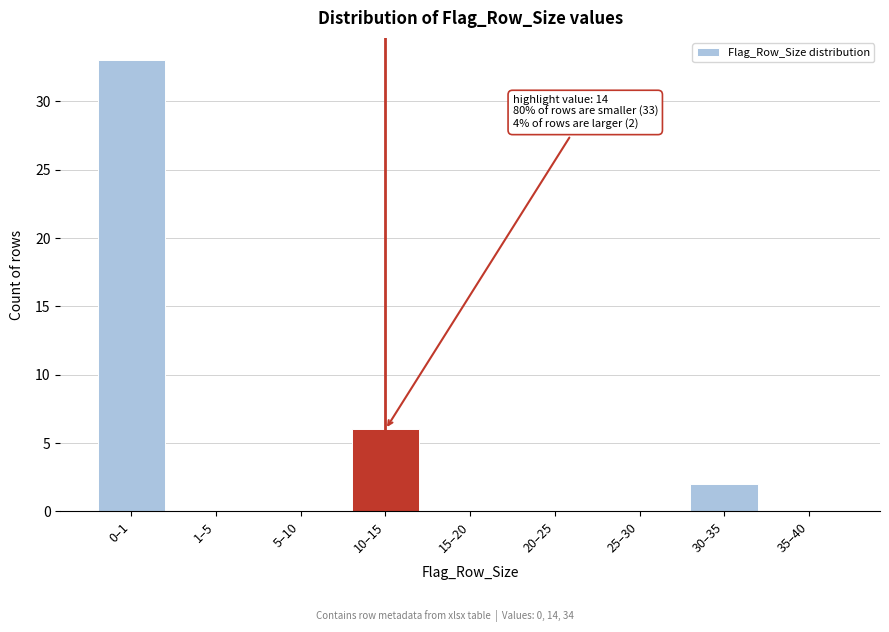

Reading left to right, transcribe all the data shown in this chart.

0–1=33	1–5=0	5–10=0	10–15=6	15–20=0	20–25=0	25–30=0	30–35=2	35–40=0